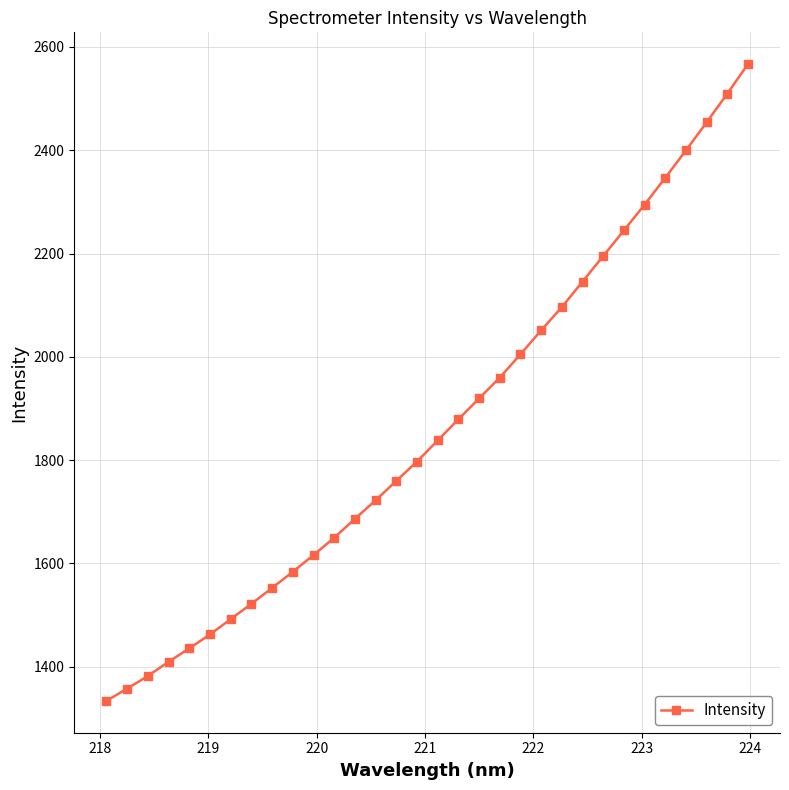

What is the minimum value shown in the chart?

1334.0